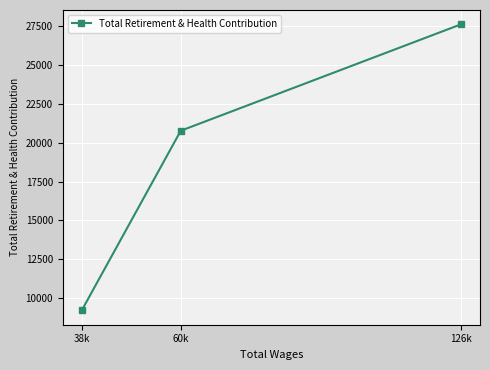

Reading left to right, transcribe all the data shown in this chart.

38k=9226	60k=20760	126k=27593